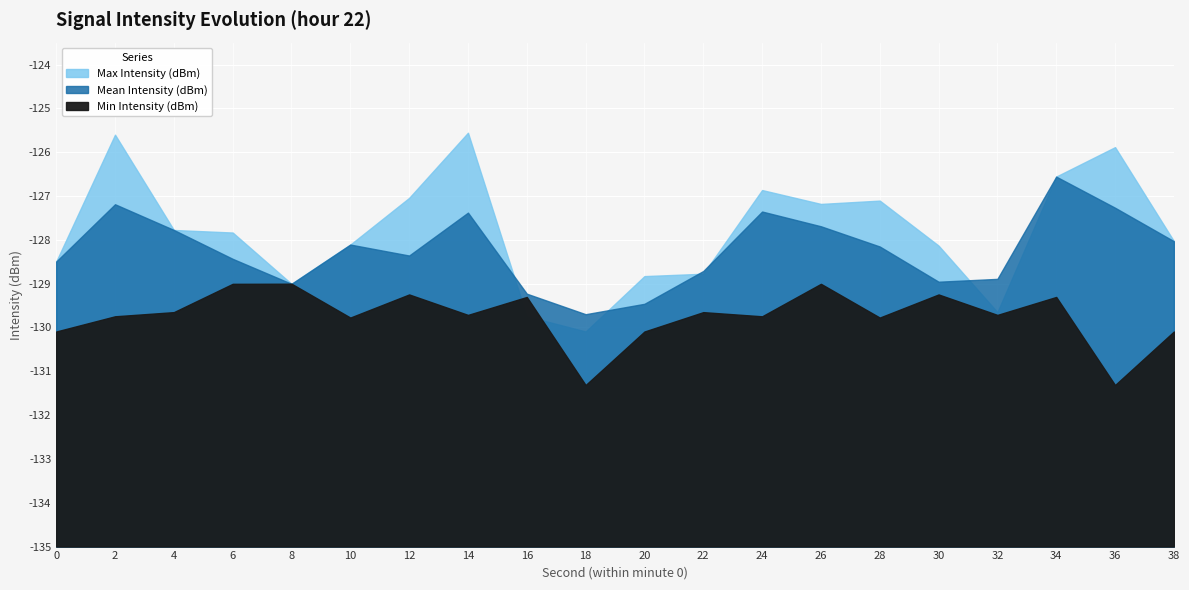

The Max Intensity (dBm) series shows -128.5 at 0. True or false?

True